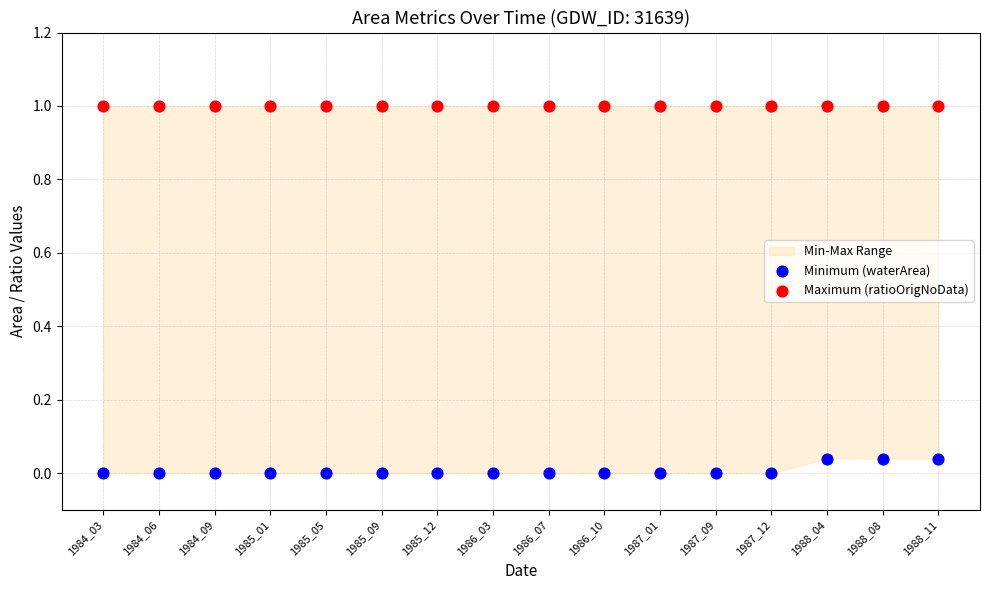

Which series contains the lowest Y value?

Minimum (waterArea)